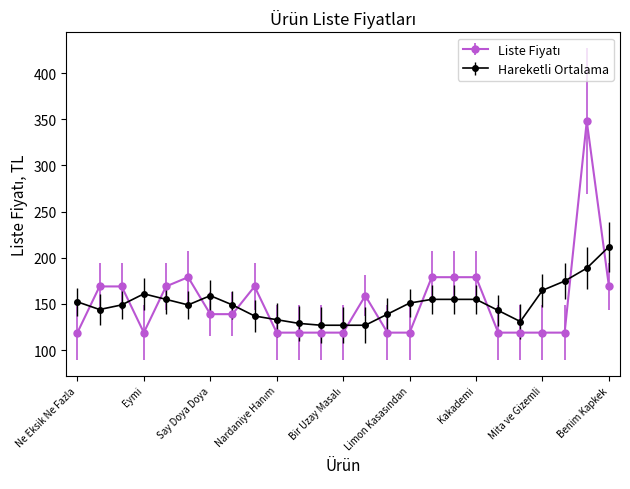

What is the value of the Hareketli Ortalama point at the 19th from the left?

155.0